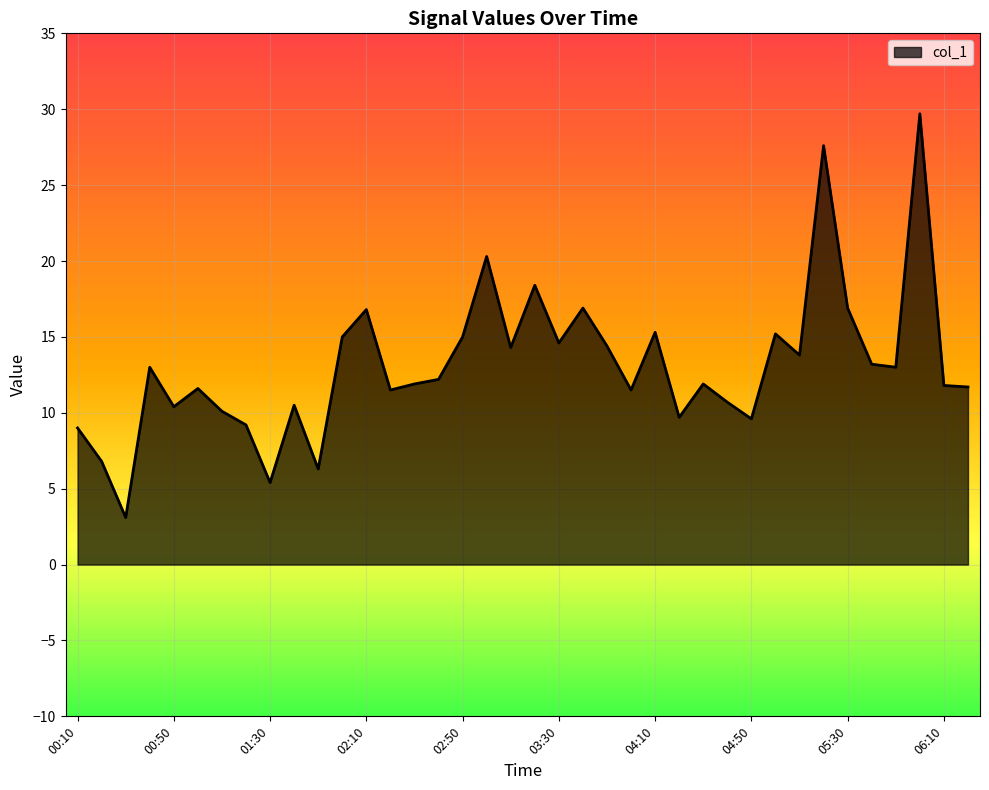

At which category does the chart reach its minimum across all series?

00:30